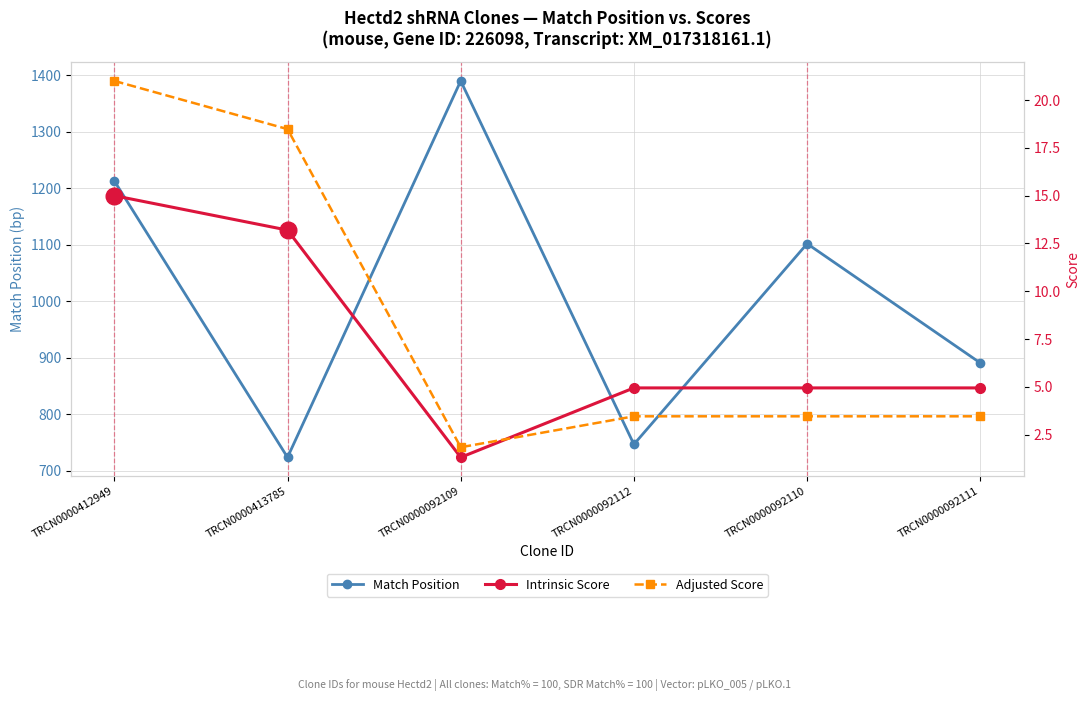

At which label does Adjusted Score reach its peak?

TRCN0000412949